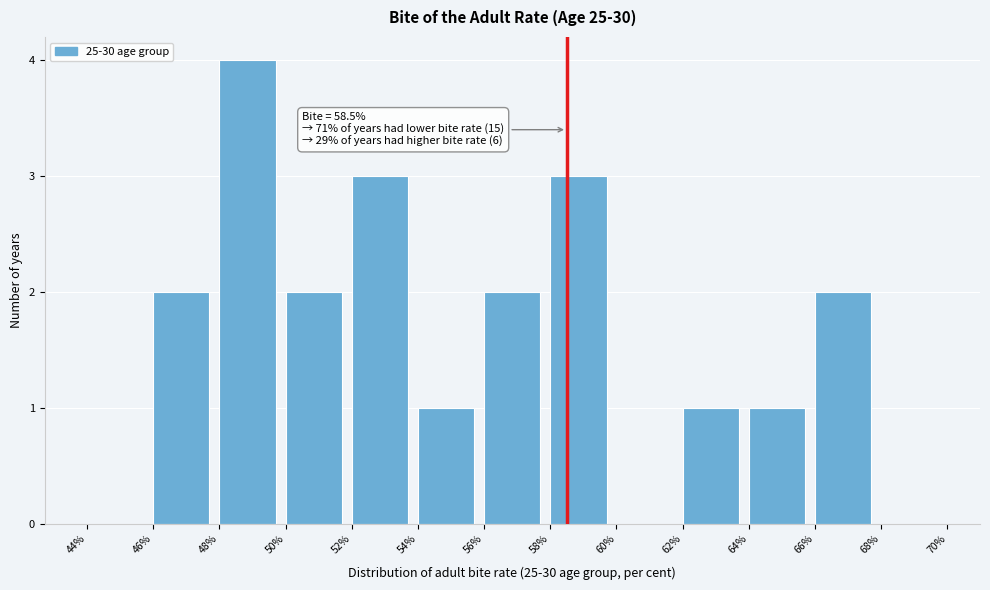

Over which range of the x-axis is the bar tallest?

48% to 50%